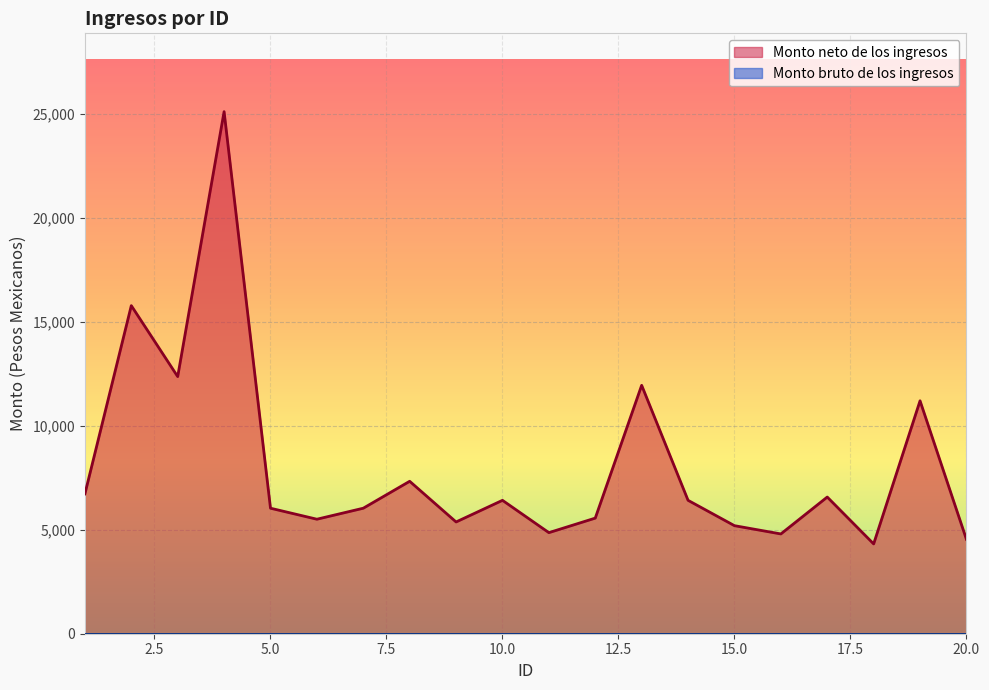

What is the change in value from 5 to 17?

+536.4